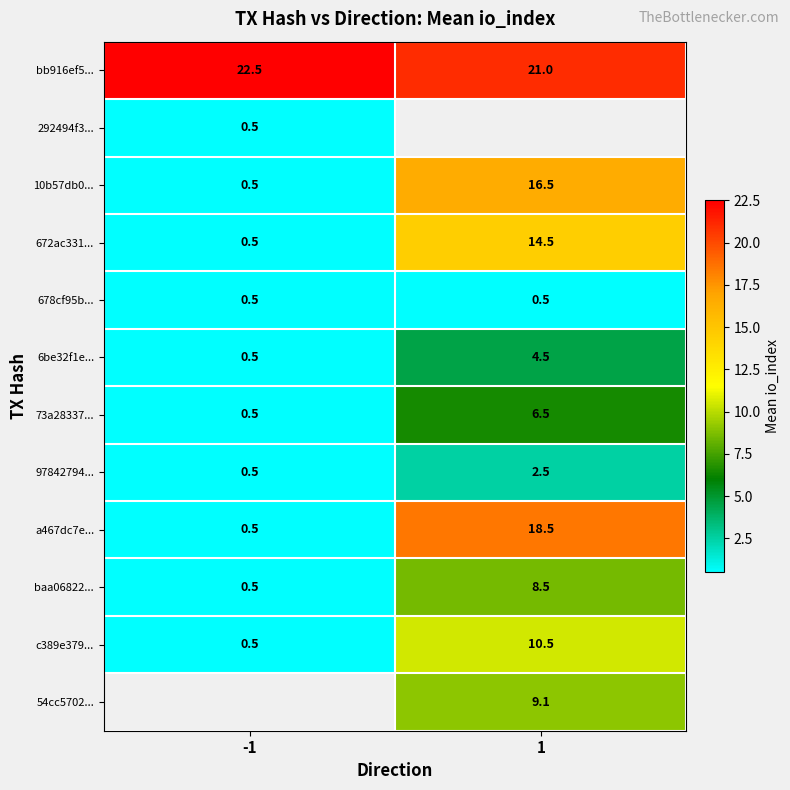

What is the difference between the a467dc7e... values at 1 and -1?

18.0